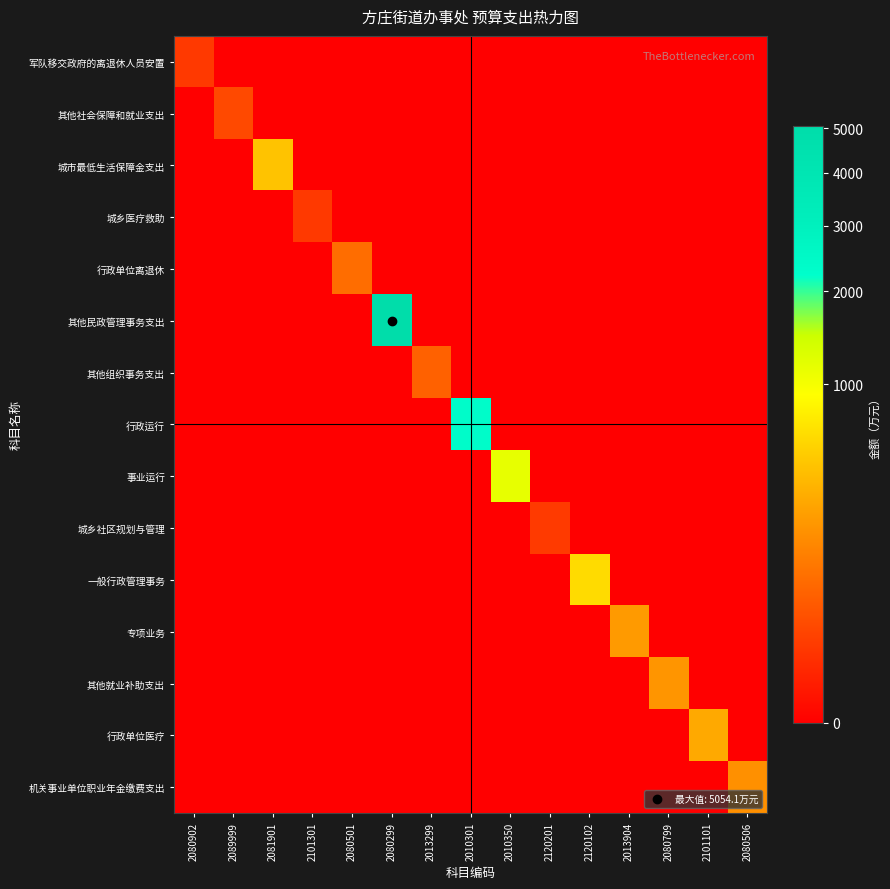

How many categories are shown in the chart?

15